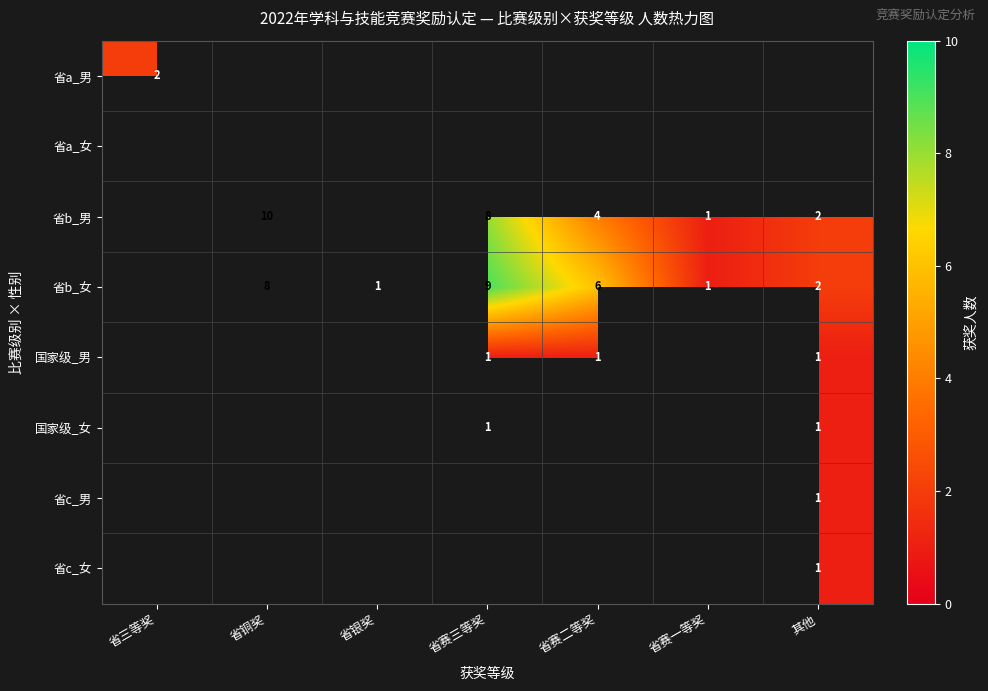

Which category has the highest value across all series?

省铜奖